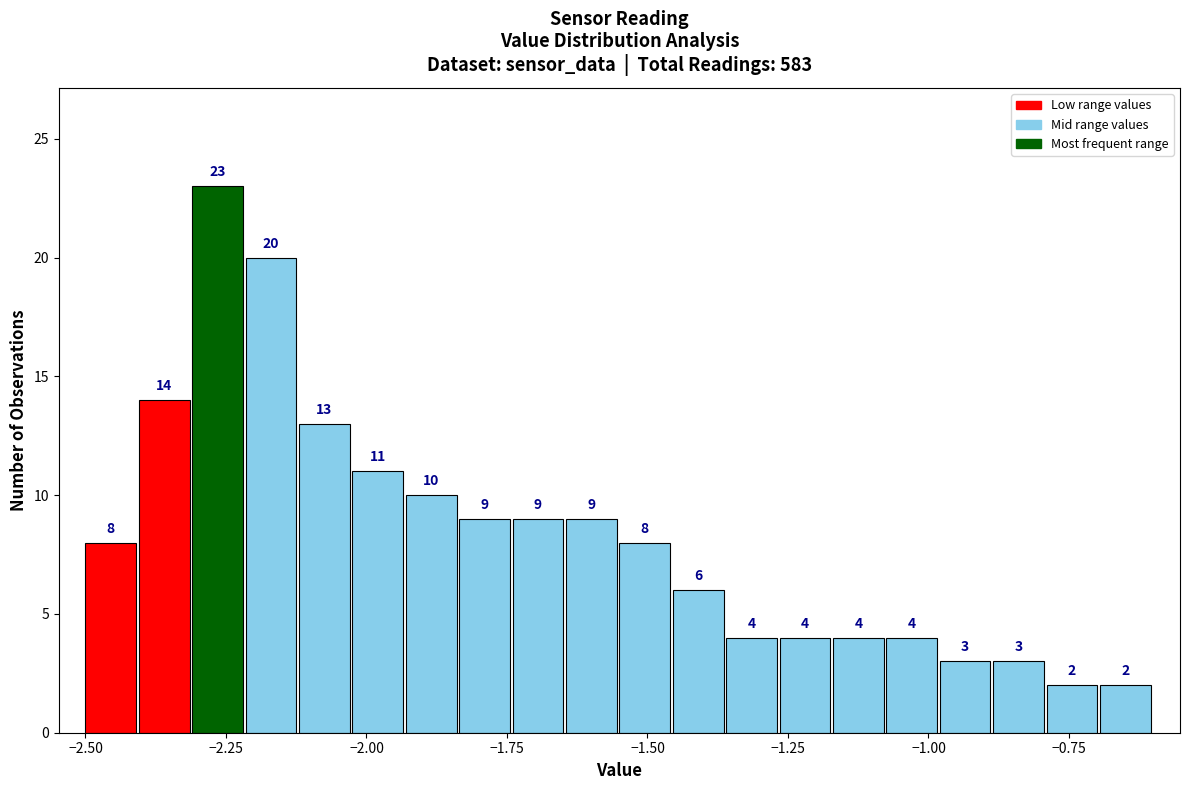

Around what value on the x-axis is the tallest bar? Give the approximate position of its centre, as read against the axis.

-2.25